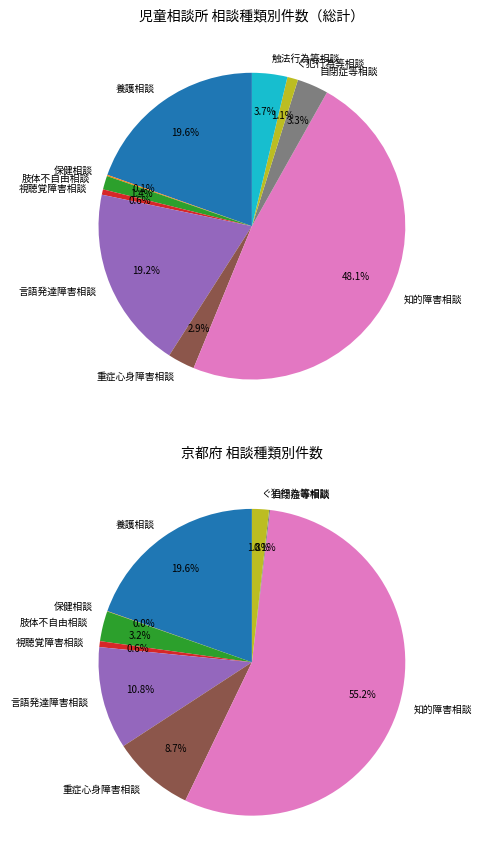

What percentage is the 肢体不自由相談 slice, to the nearest percent?

1%